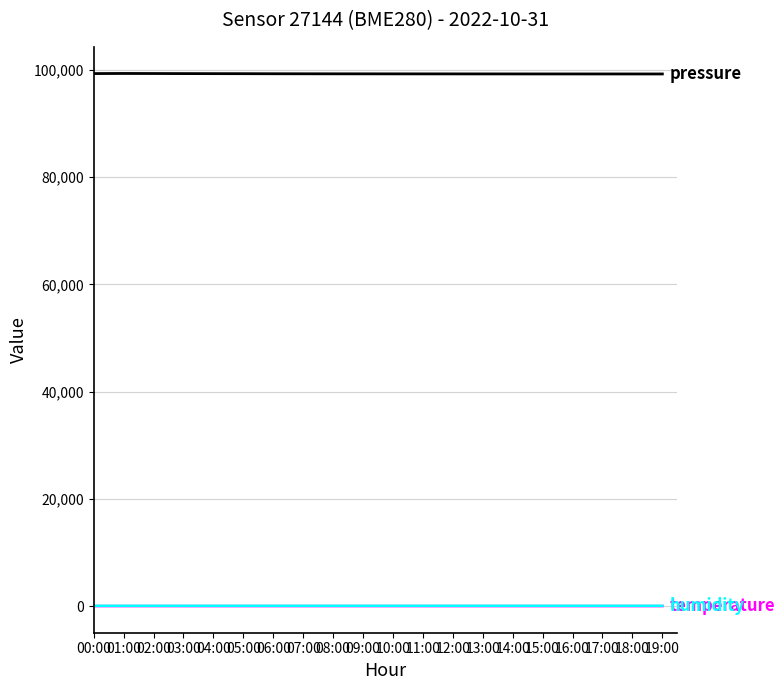

What is the greatest value displayed?

99328.8